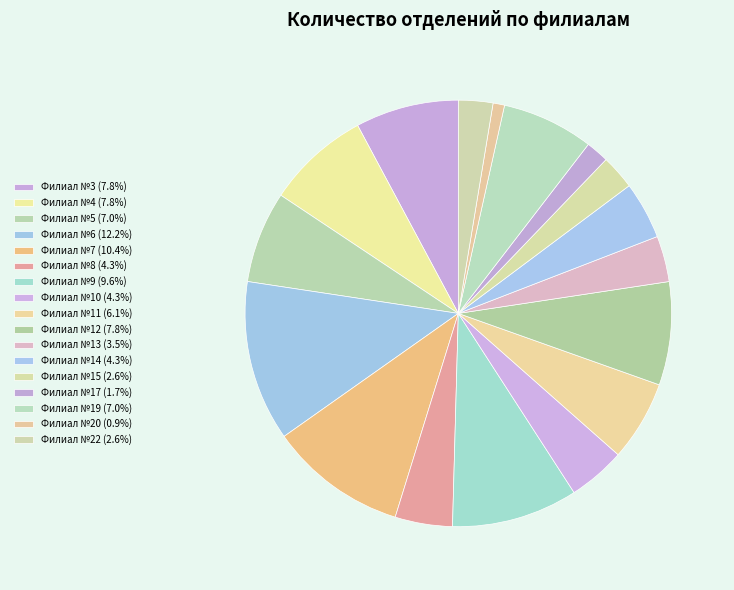

The Филиал №12 slice represents 8% of the pie. True or false?

True